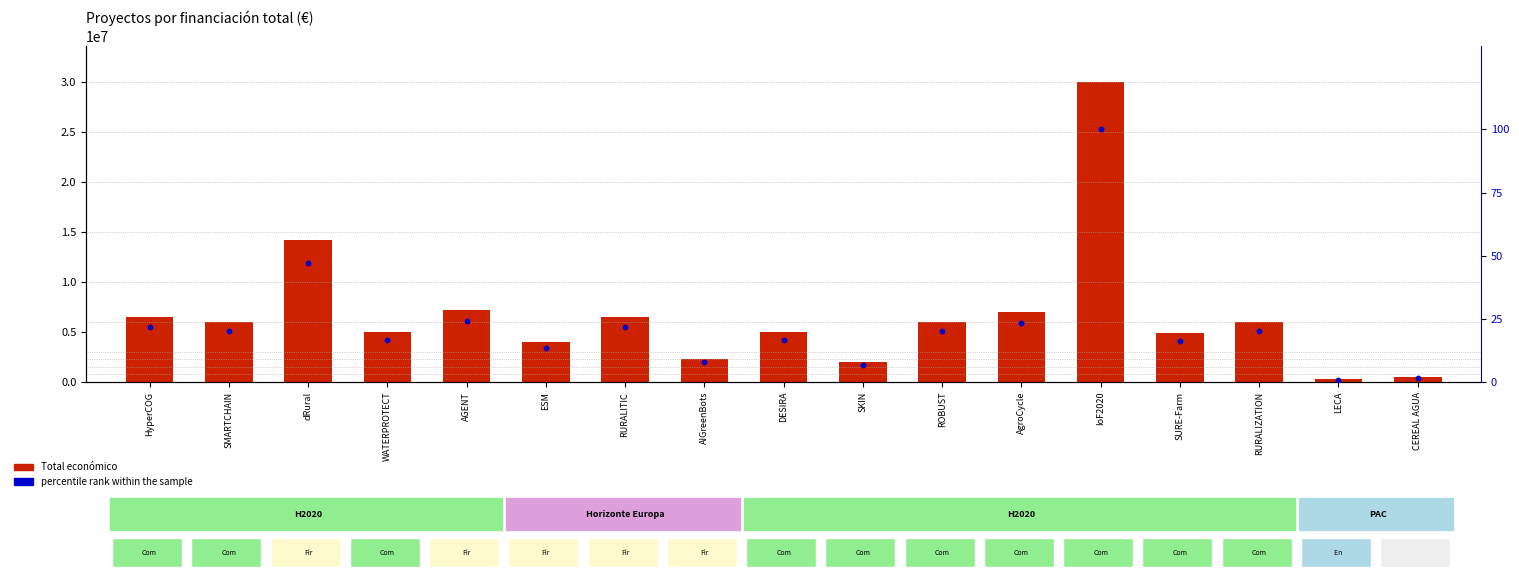

Which series reaches the minimum Y coordinate?

percentile rank within the sample